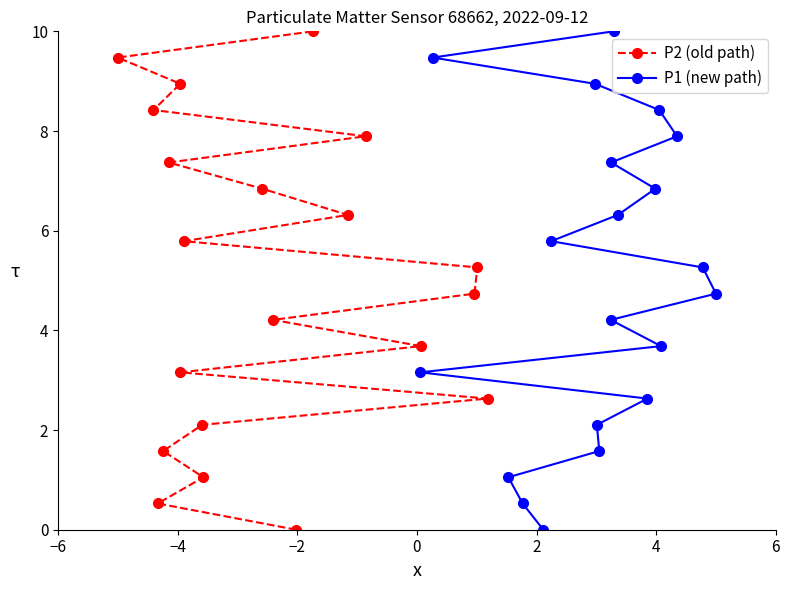

How many positive values does the P1 (new path) series have?

19